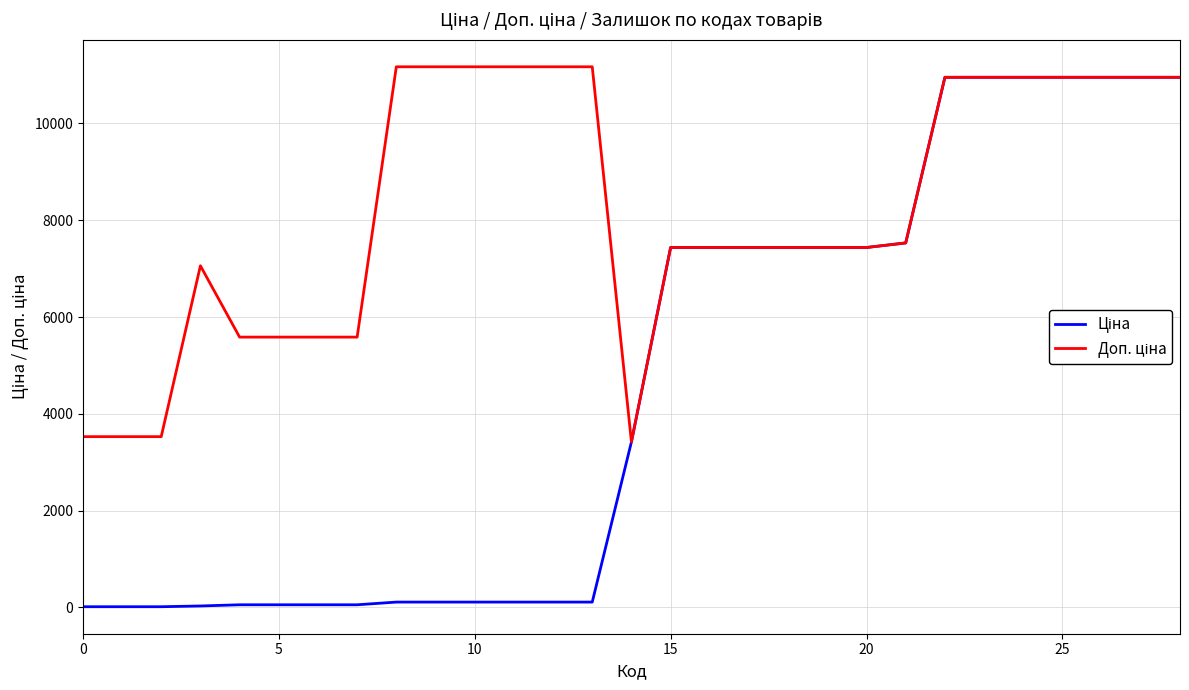

True or false: Ціна and Доп. ціна cross at least once.

False